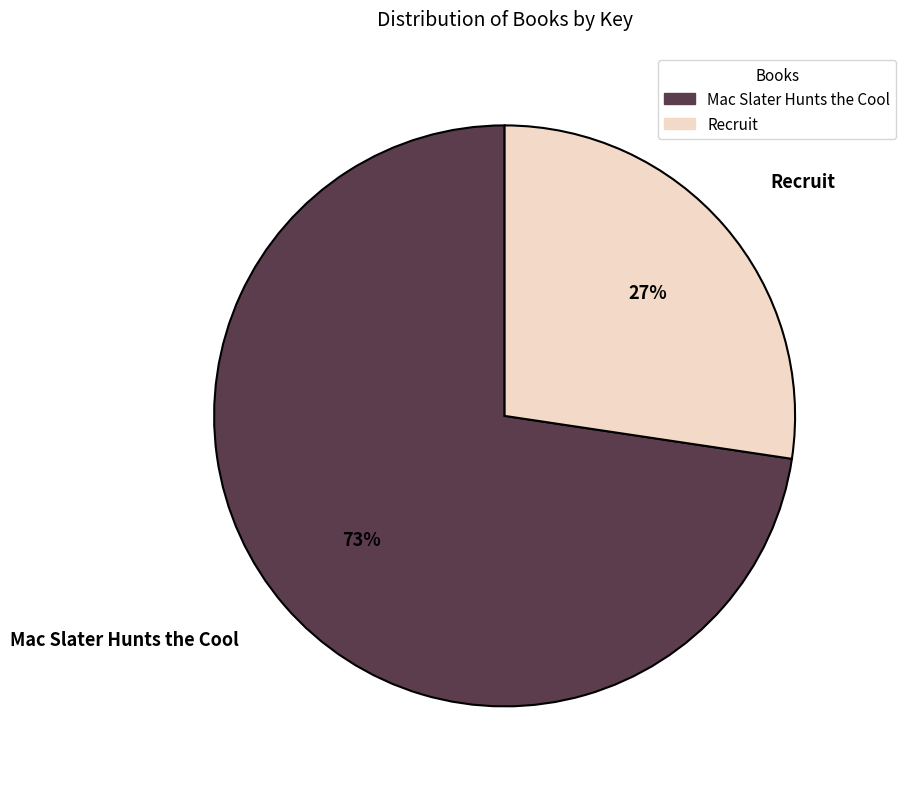

The Mac Slater Hunts the Cool slice represents 73% of the pie. True or false?

True